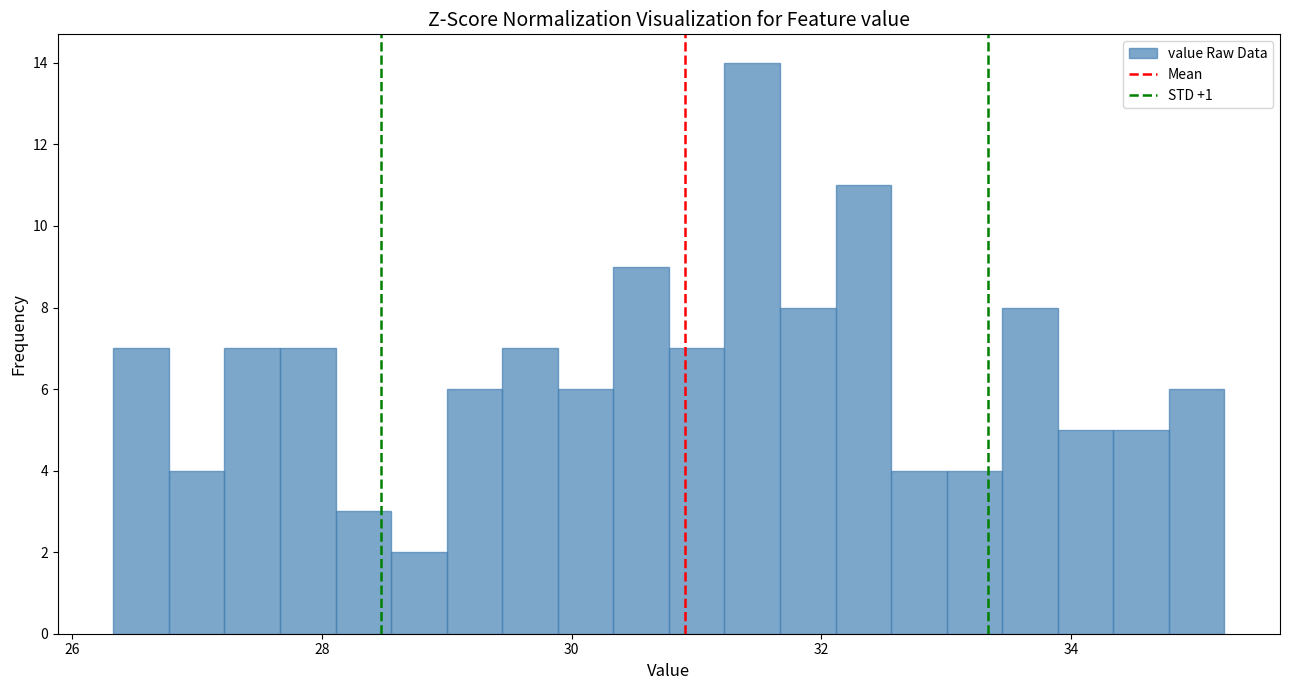

Read against the x-axis, roughly where is the centre of the tallest bar?

31.4